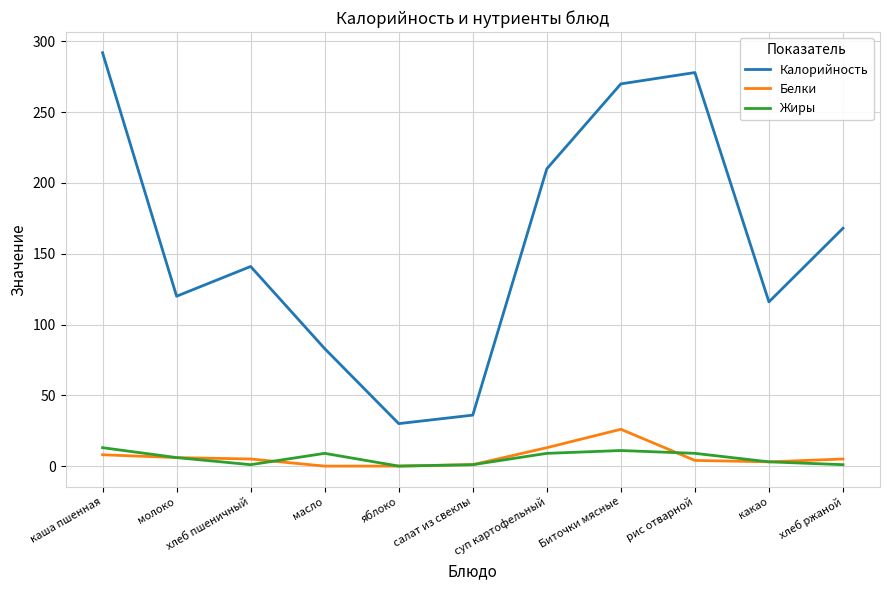

Which series changed the most between Биточки мясные and хлеб ржаной?

Калорийность